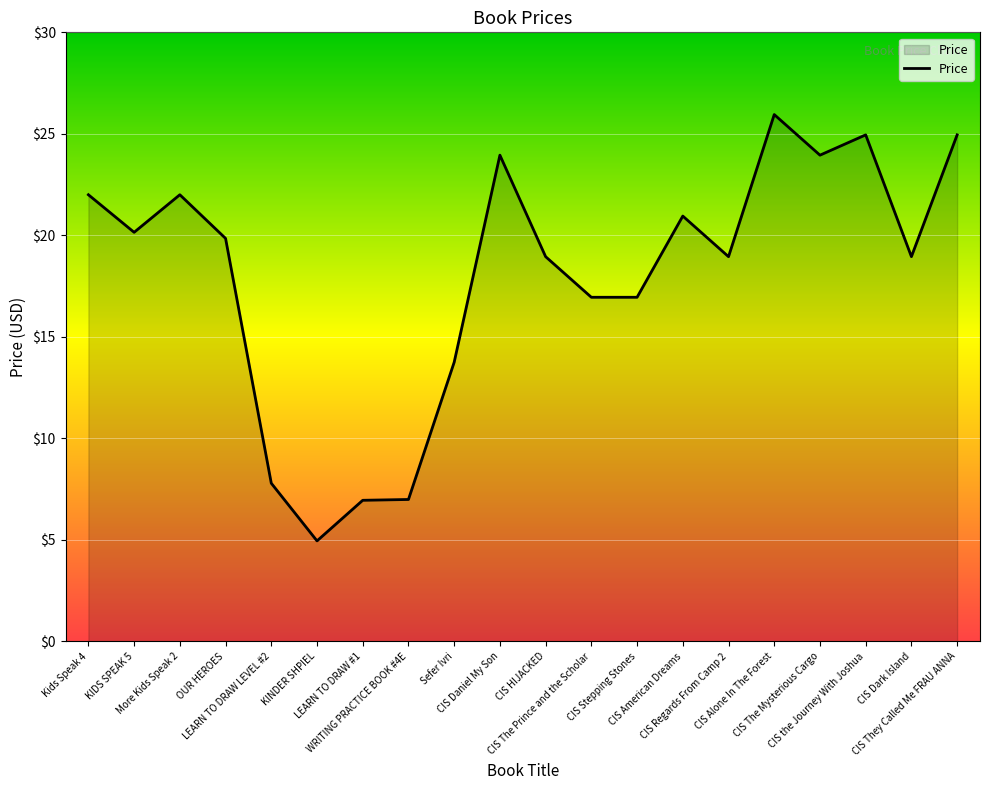

What is the difference between the maximum and minimum values?

21.0